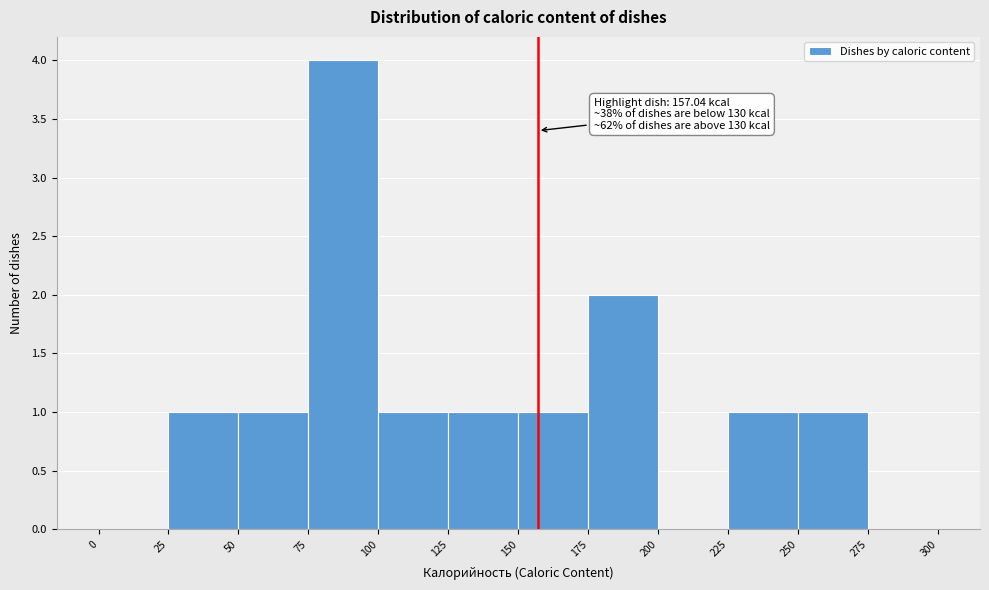

Which range on the x-axis has the tallest bar?

75 to 100